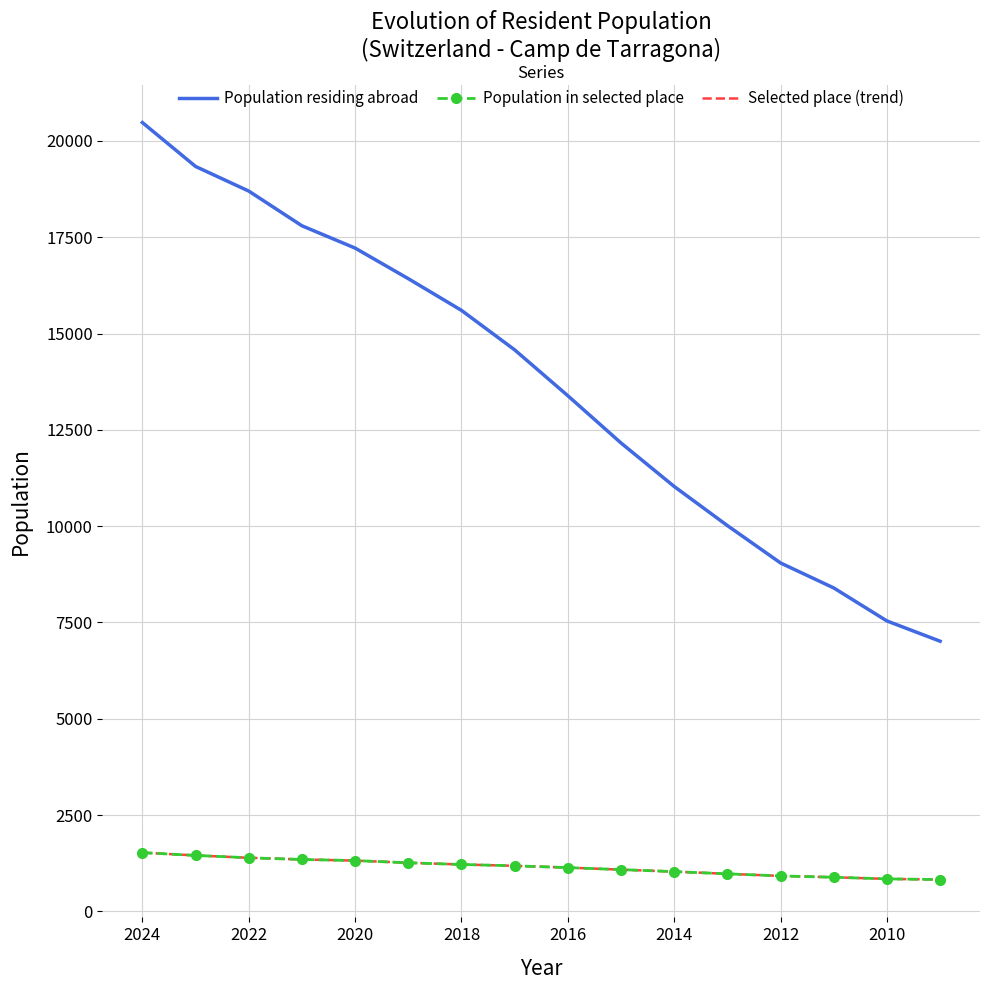

True or false: Population residing abroad and Population in selected place cross at least once.

False